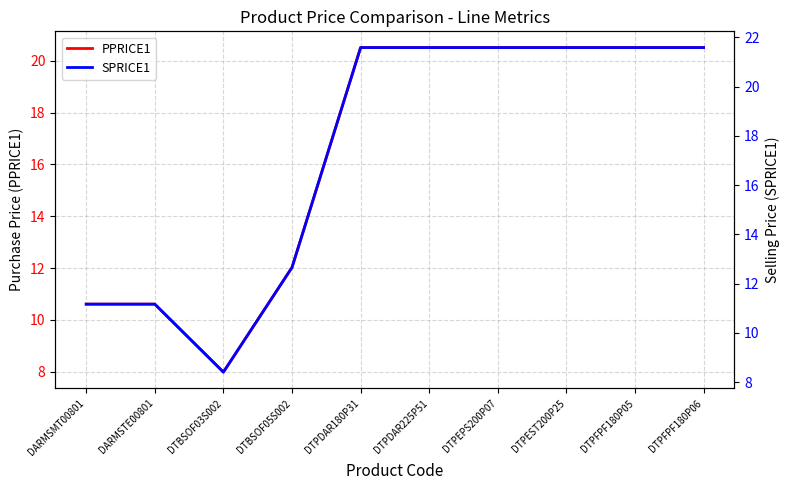

True or false: SPRICE1 has a value of 2.0 at DTBSOF03S002.

False